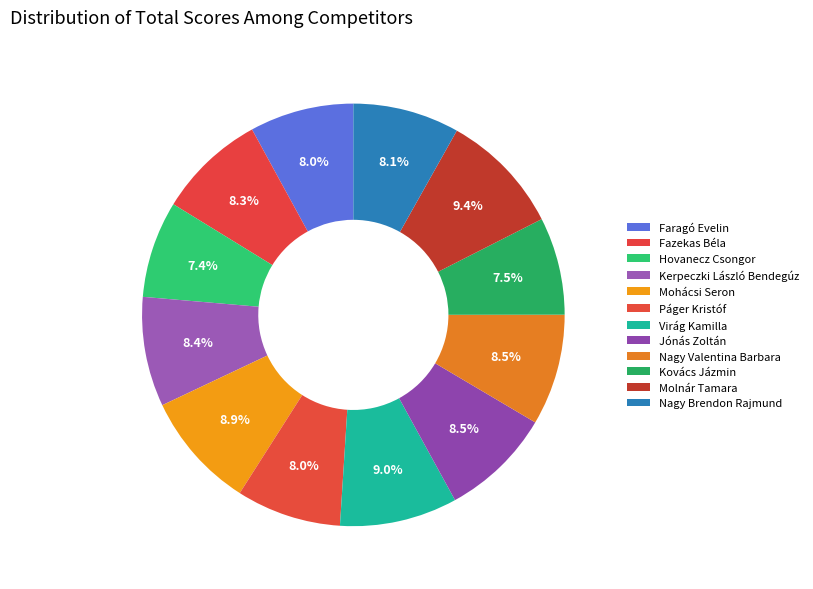

Is Nagy Brendon Rajmund the majority of the pie?

No